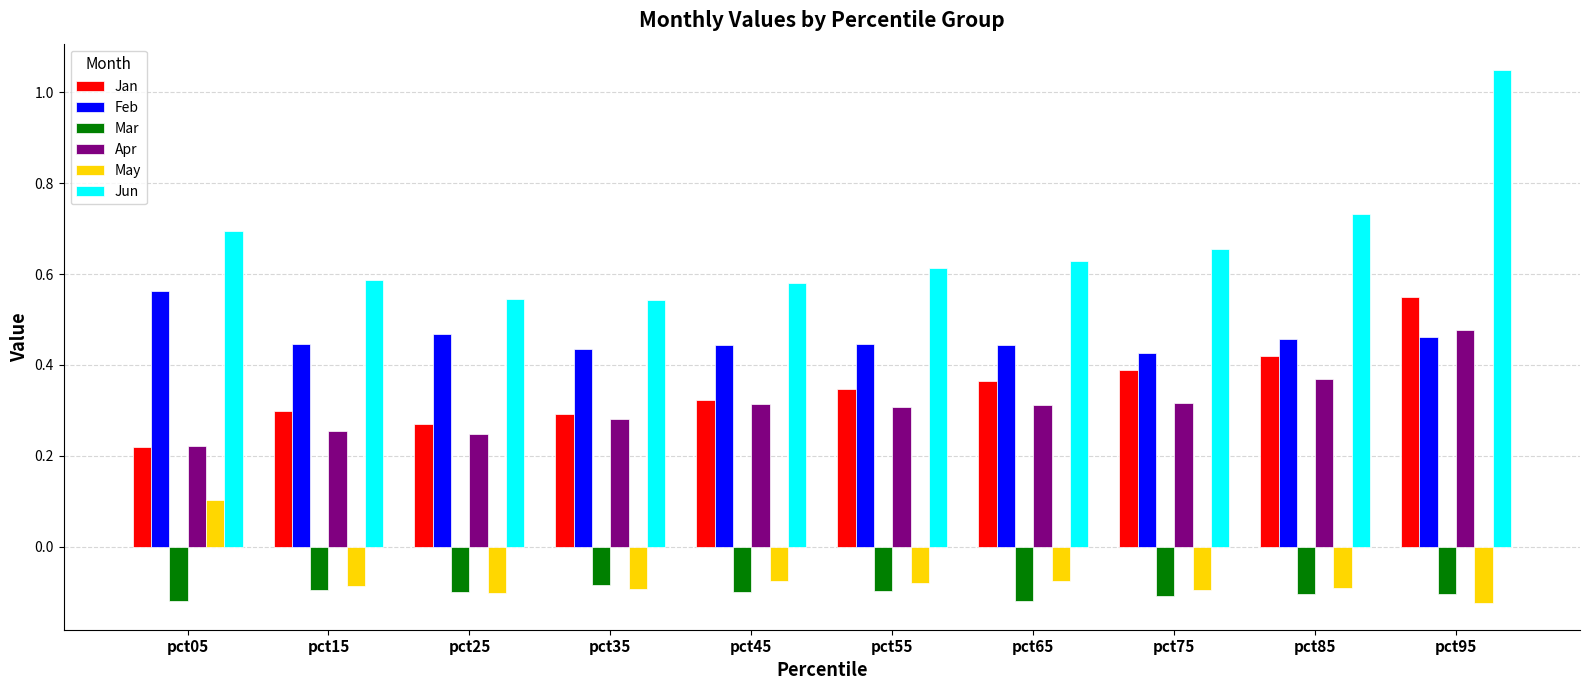

At which label does Jan reach its peak?

pct95